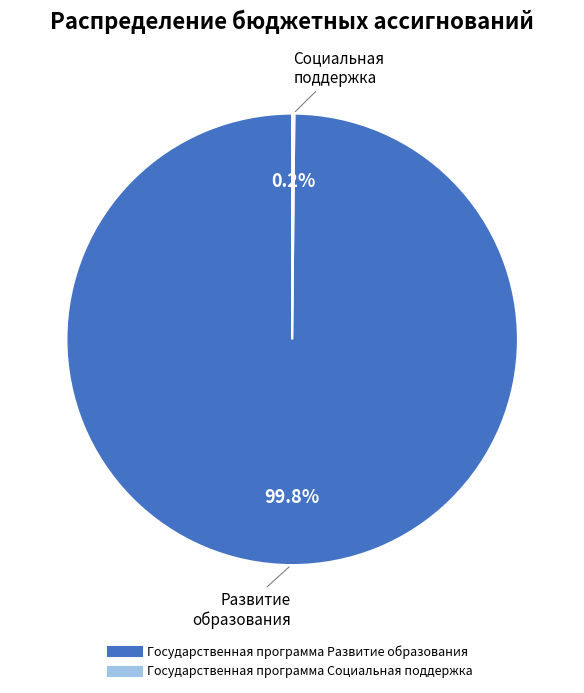

Is there a majority slice in this chart?

Yes